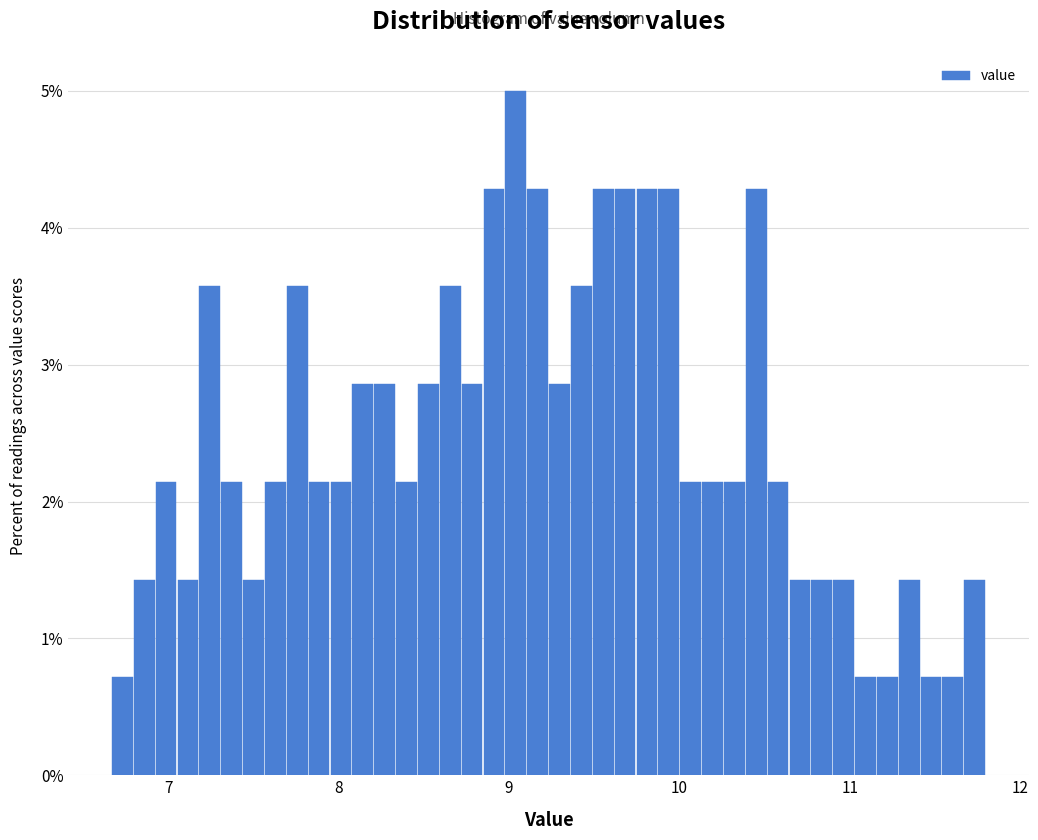

Read against the x-axis, roughly where is the centre of the tallest bar?

9.0